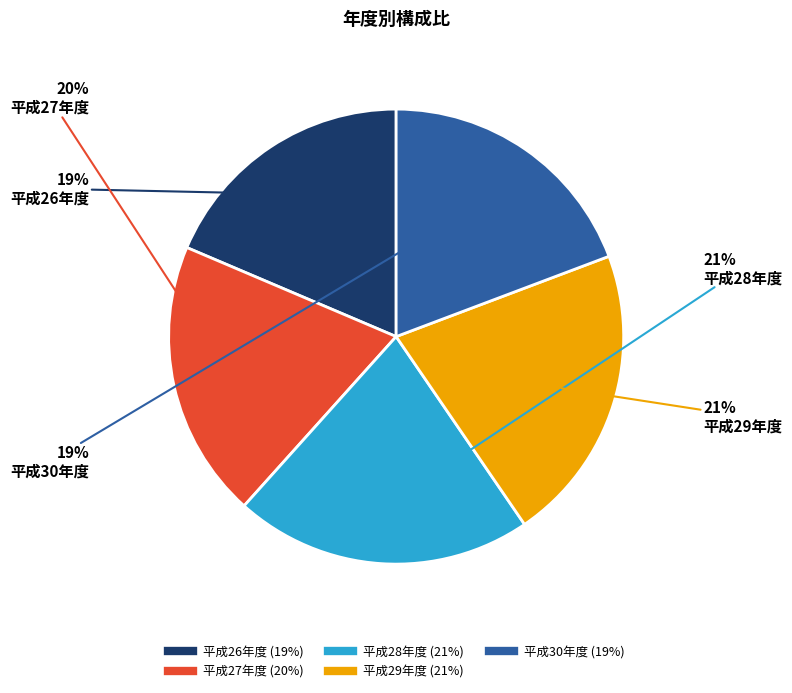

True or false: 平成27年度 accounts for 27% of the total.

False